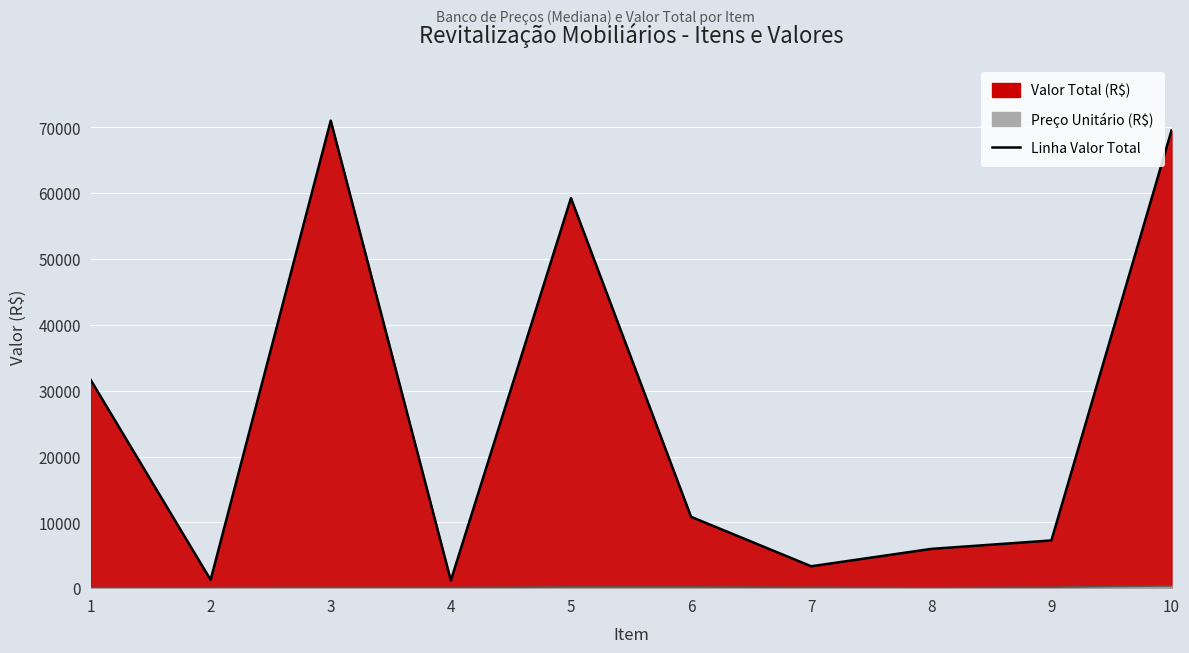

What is the difference between the highest and lowest values at 4?

1060.0